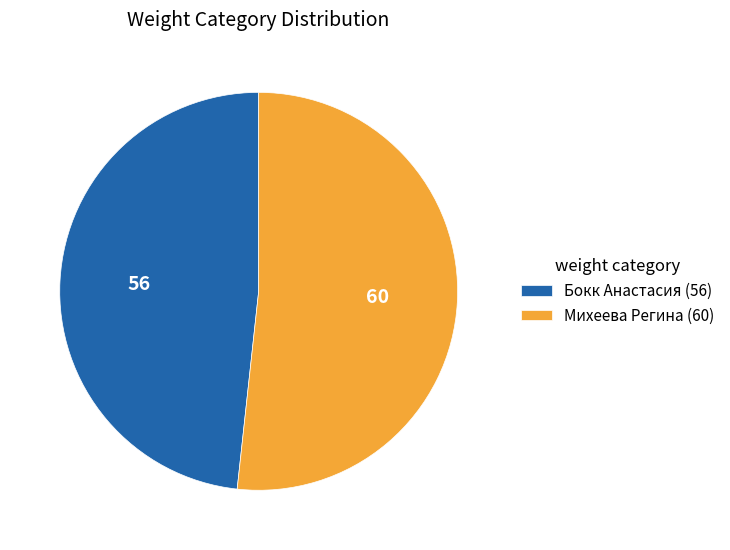

Is the sum of Михеева Регина (60) and Бокк Анастасия (56) greater than half?

Yes